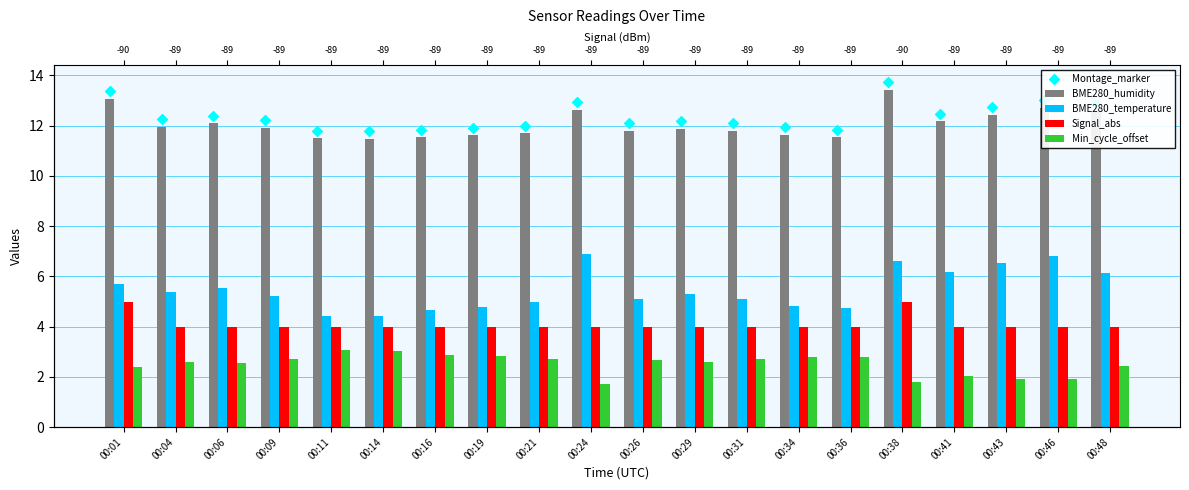

Is the value of Montage_marker at 00:41 greater than the value of Min_cycle_offset at 00:48?

Yes